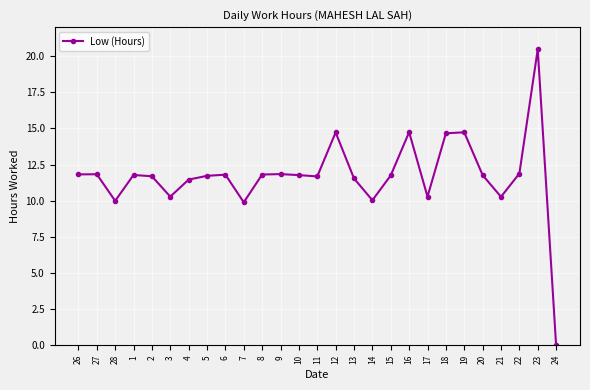

Which has a higher value, 16 or 4?

16